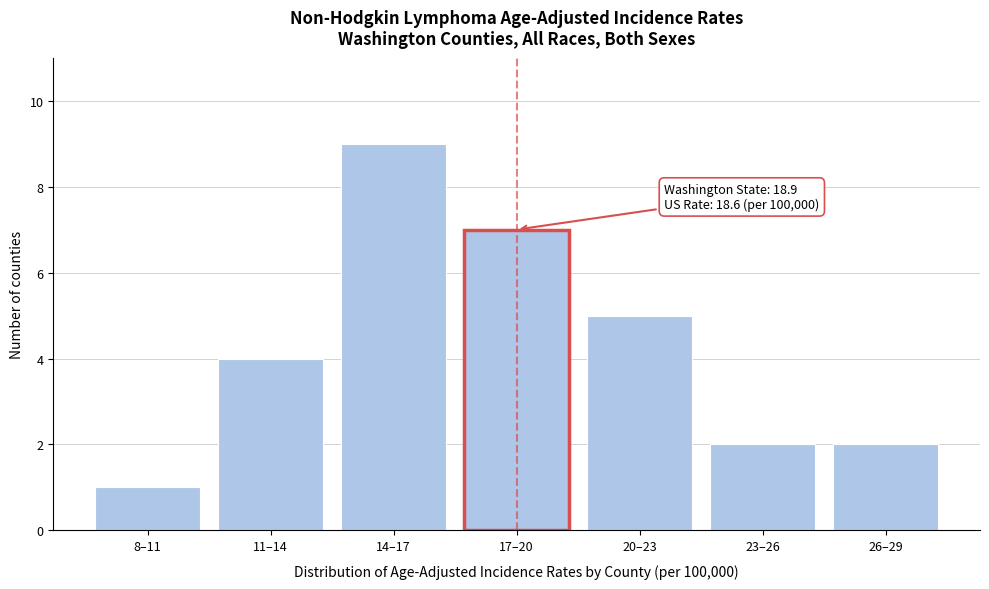

Reading left to right, transcribe all the data shown in this chart.

1	4	9	7	5	2	2